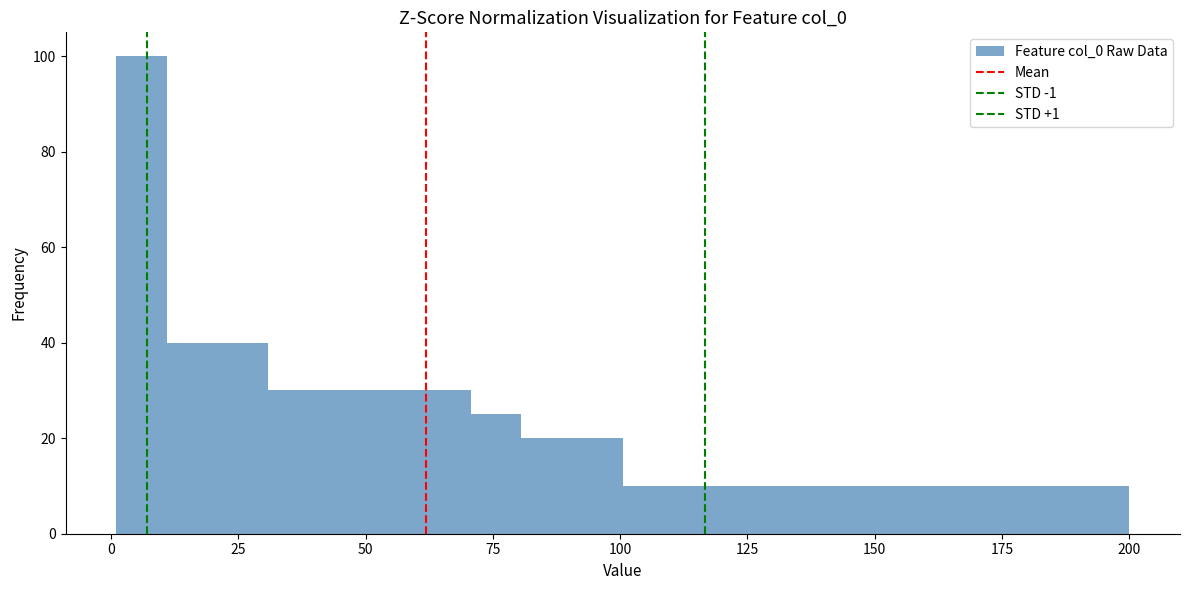

Around what value on the x-axis is the tallest bar? Give the approximate position of its centre, as read against the axis.

5